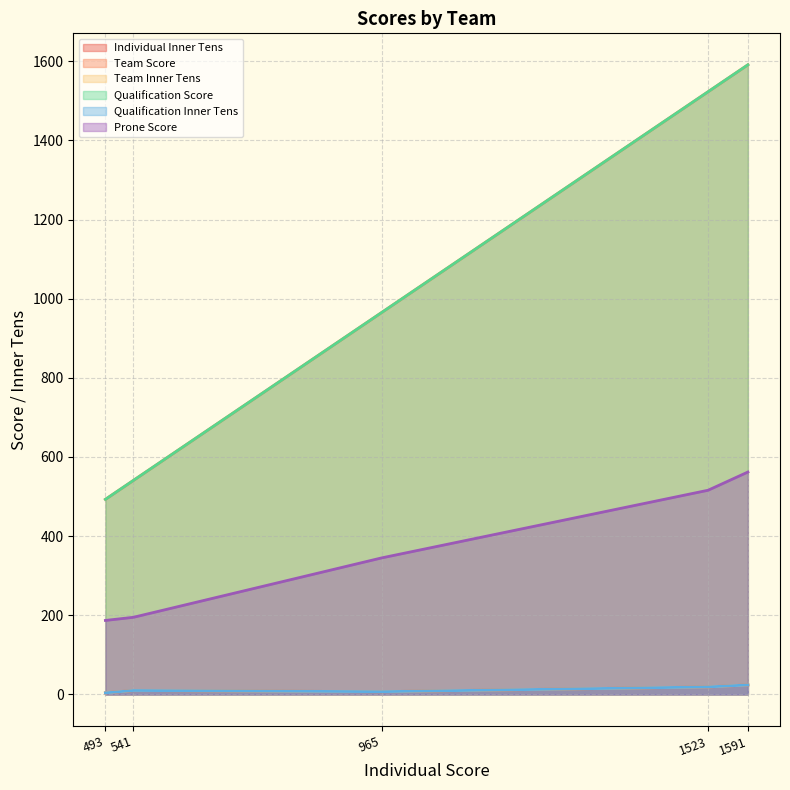

Does the chart have visible grid lines?

Yes